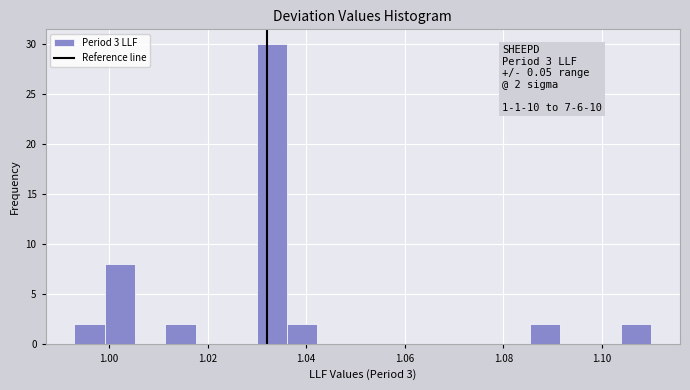

Around what value on the x-axis is the tallest bar? Give the approximate position of its centre, as read against the axis.

1.034